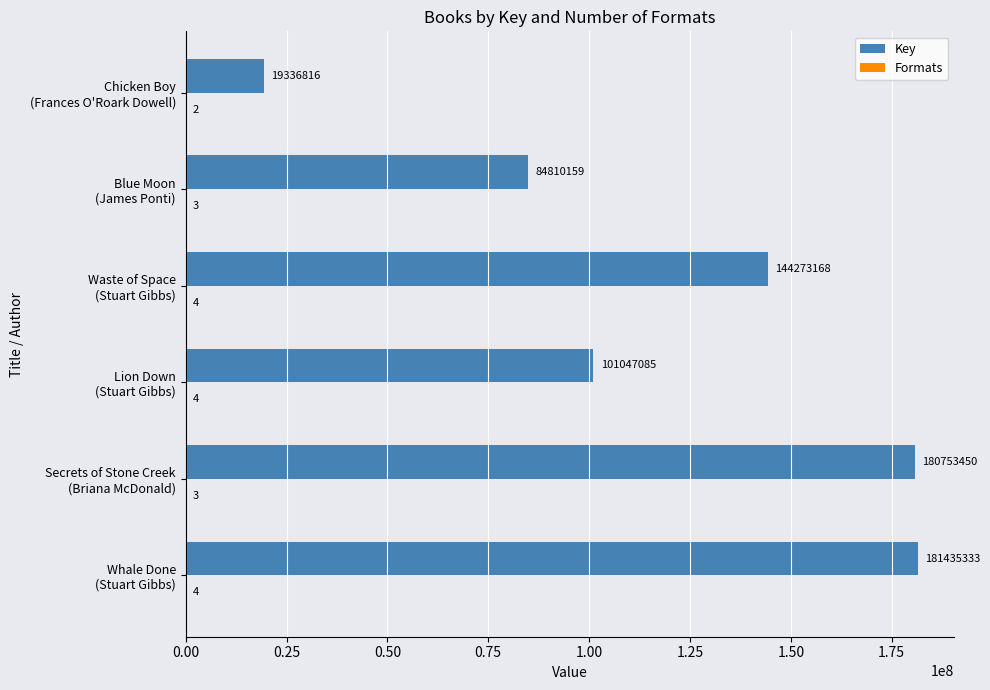

What is the sum of all Key values?

711656011